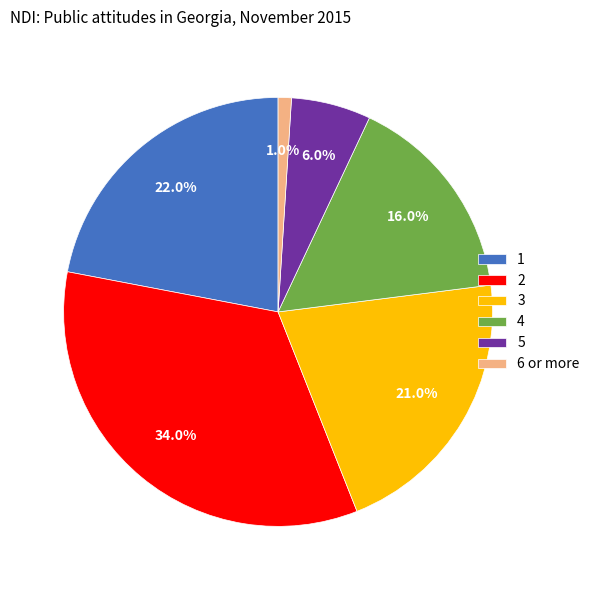

Is there any slice that represents more than half of the pie?

No